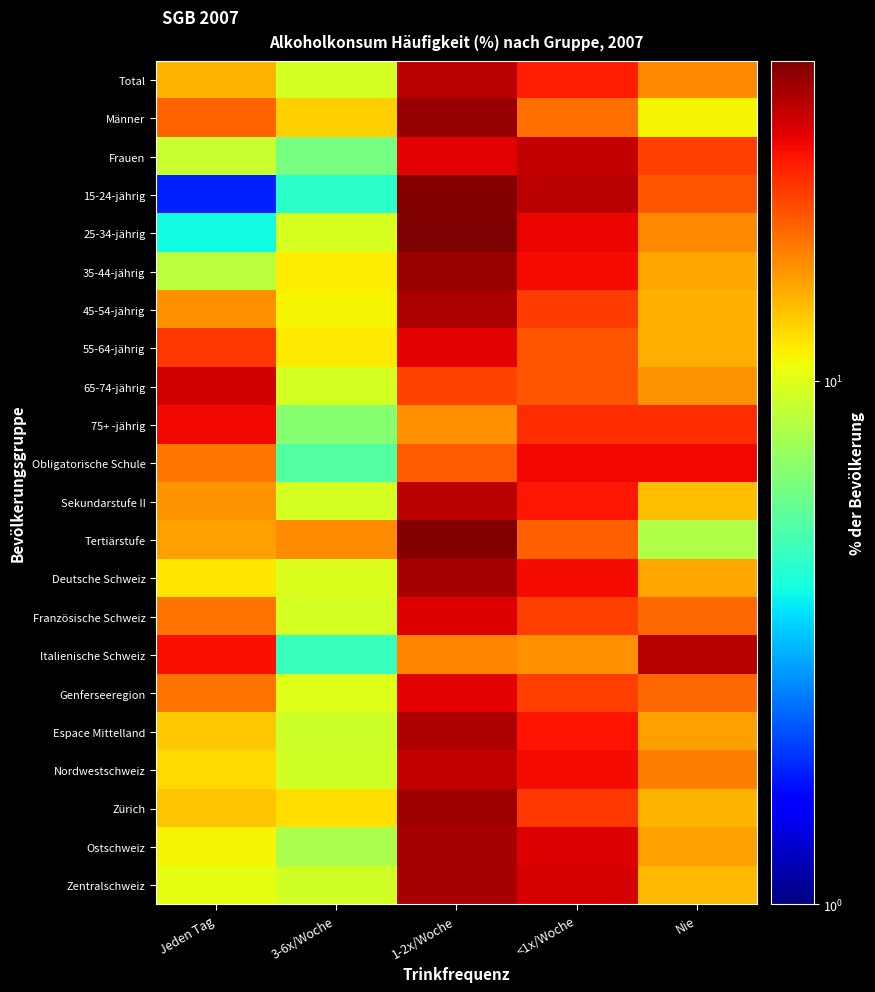

What is the minimum value shown in the chart?

1.8